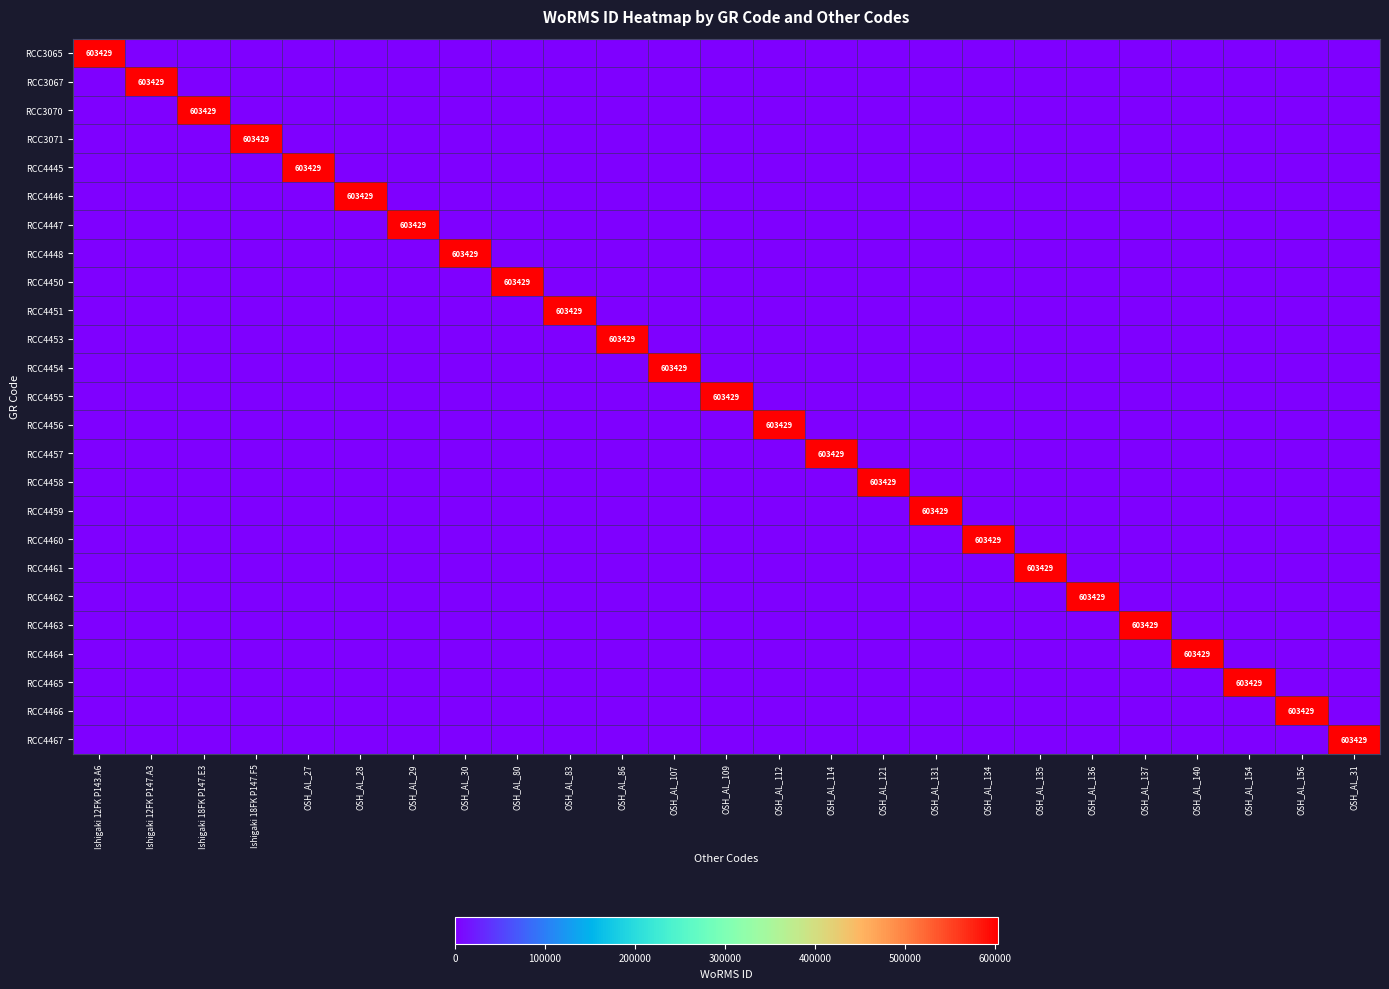

The value of RCC4453 at OSH_AL_86 is 1061561. True or false?

False